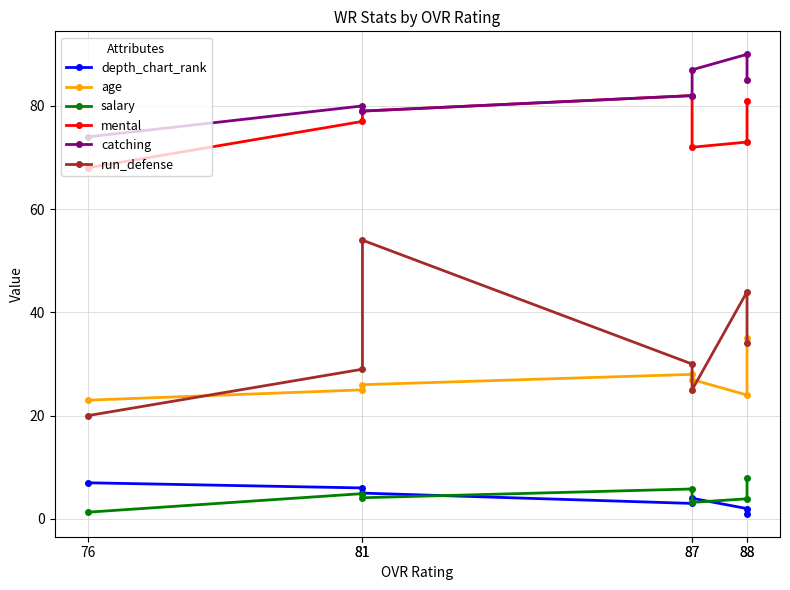

How many lines are shown in the chart?

6